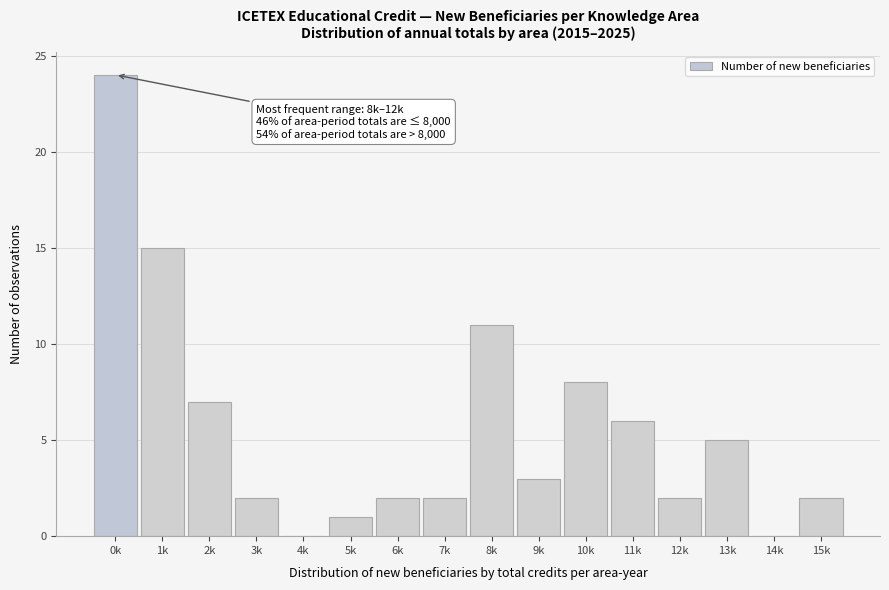

Reading left to right, what are all the values shown in this chart?

0k=24	1k=15	2k=7	3k=2	4k=0	5k=1	6k=2	7k=2	8k=11	9k=3	10k=8	11k=6	12k=2	13k=5	14k=0	15k=2